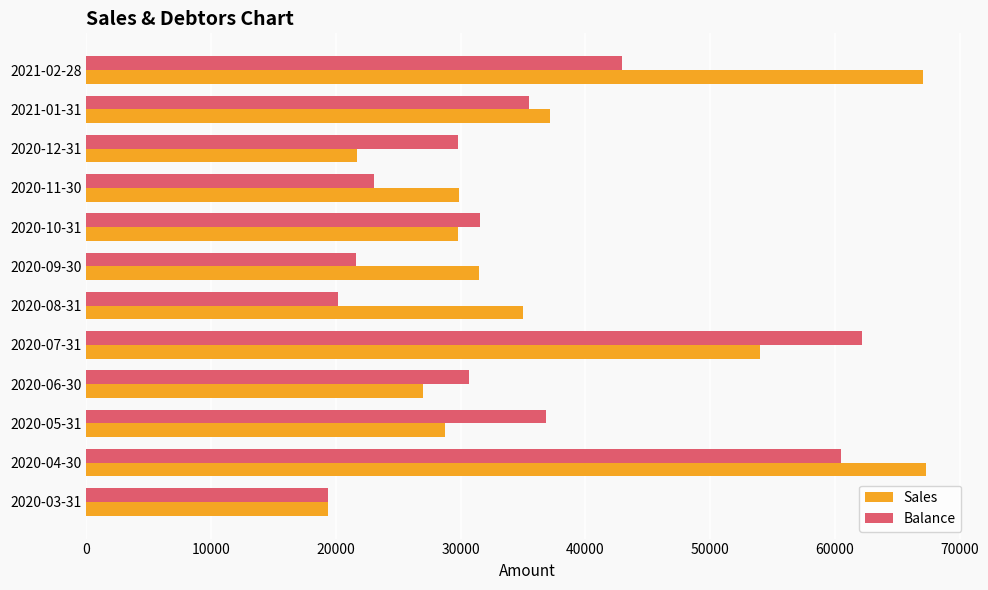

What is the total value across all series at 2021-01-31?

72718